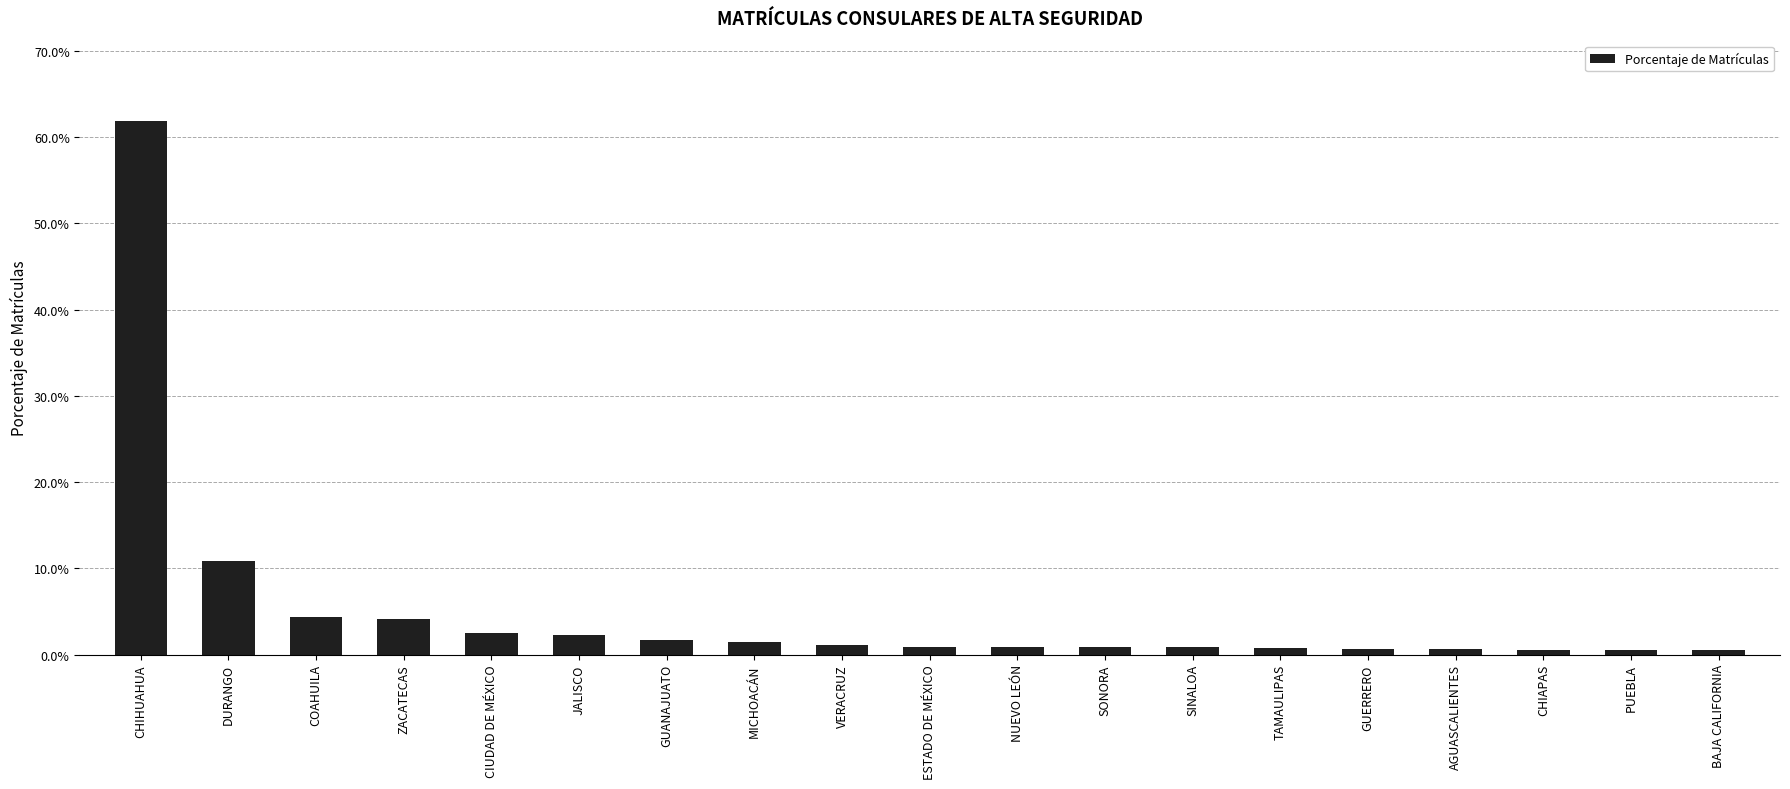

Which label corresponds to the smallest value in the chart?

BAJA CALIFORNIA